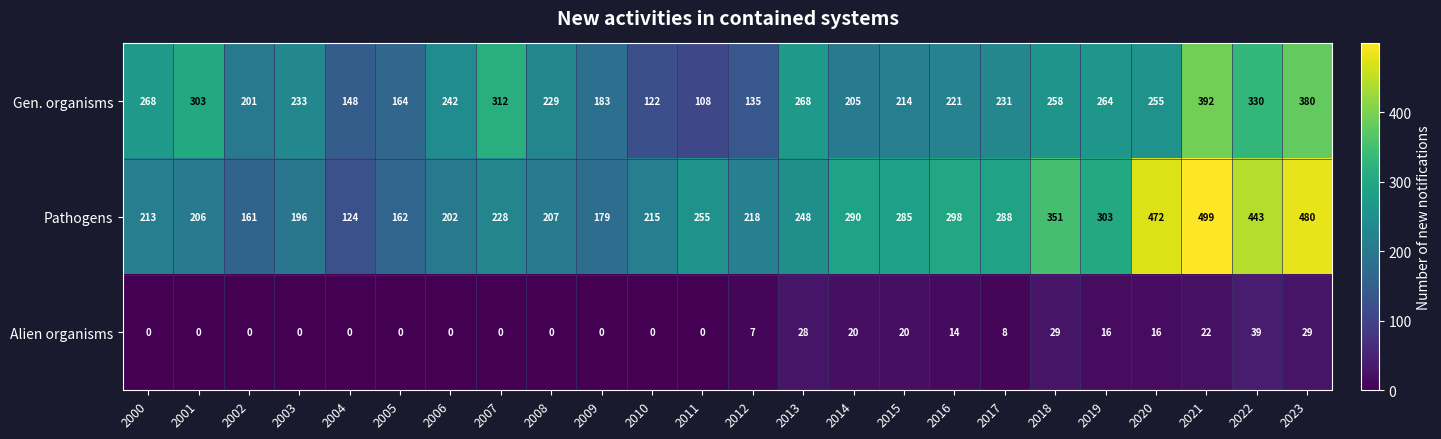

Rank the series by their maximum value, from lowest to highest.

Alien organisms, Gen. organisms, Pathogens